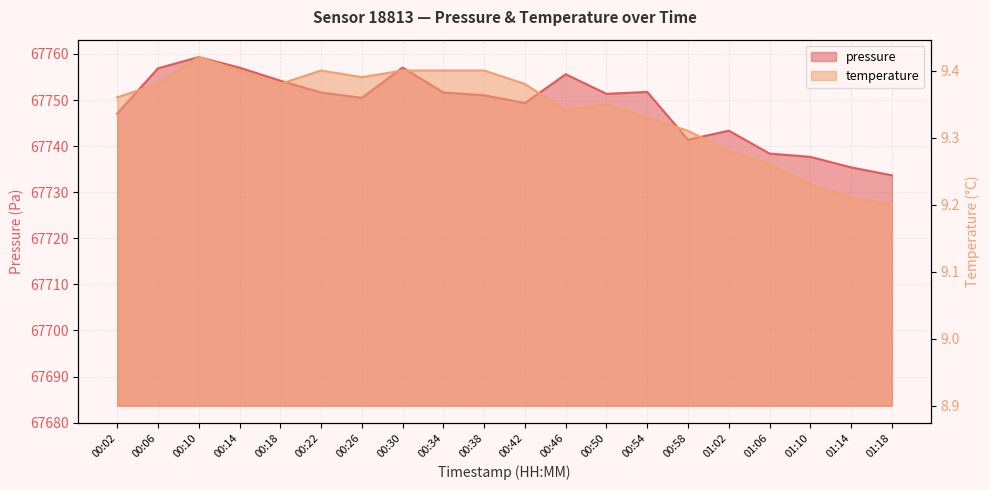

What are all the series names shown in the legend?

pressure, temperature